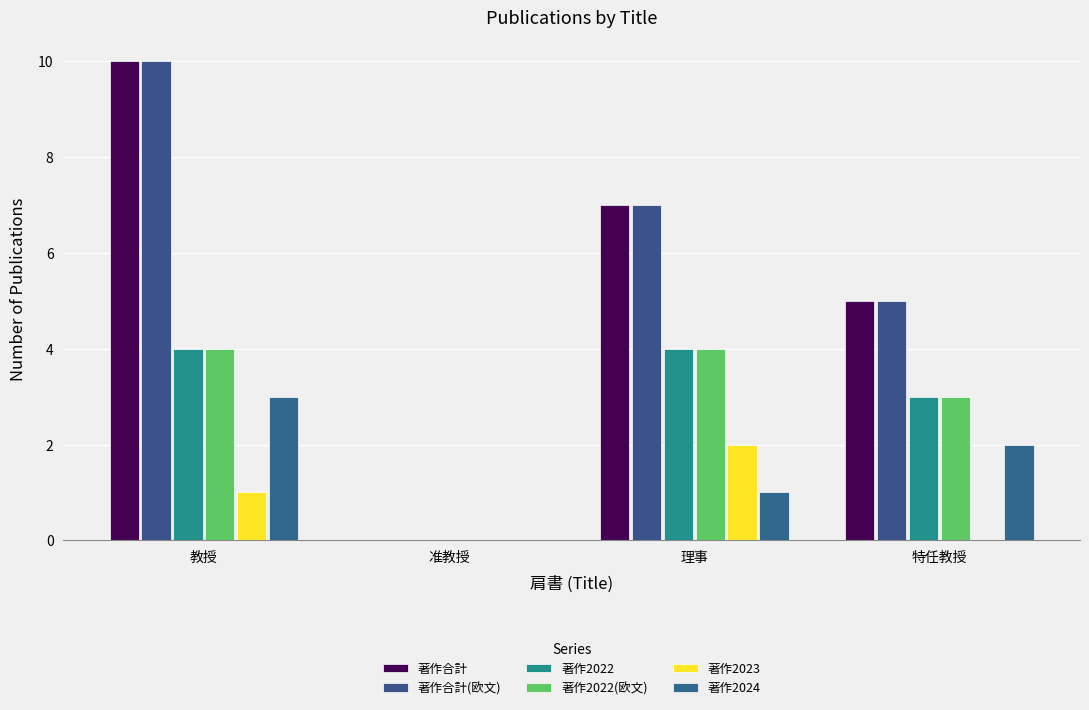

What is the difference between the 著作合計(欧文) values at 教授 and 特任教授?

5